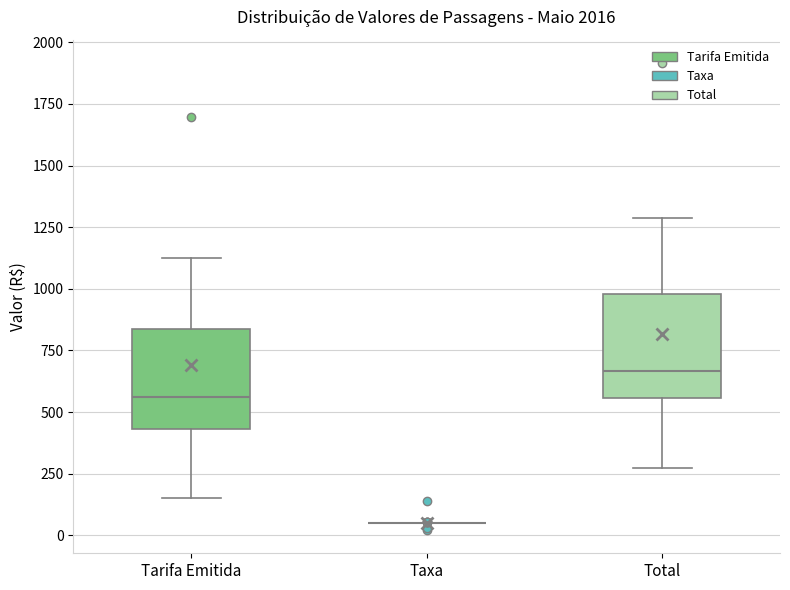

Where does the median line of the box for Tarifa Emitida sit on the y-axis? The values are not printed on the chart, so give them approximately, as read against the axis.

550